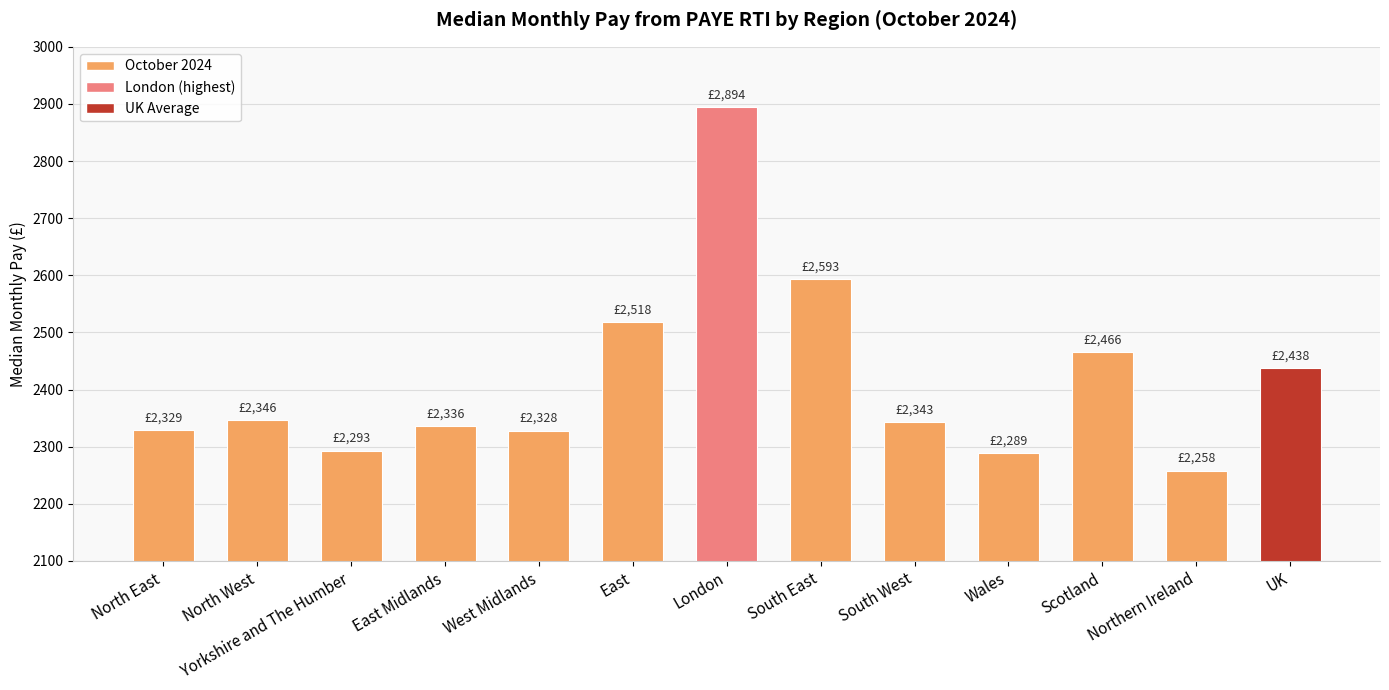

What is the ratio of the value at East to the value at North East?

1.1